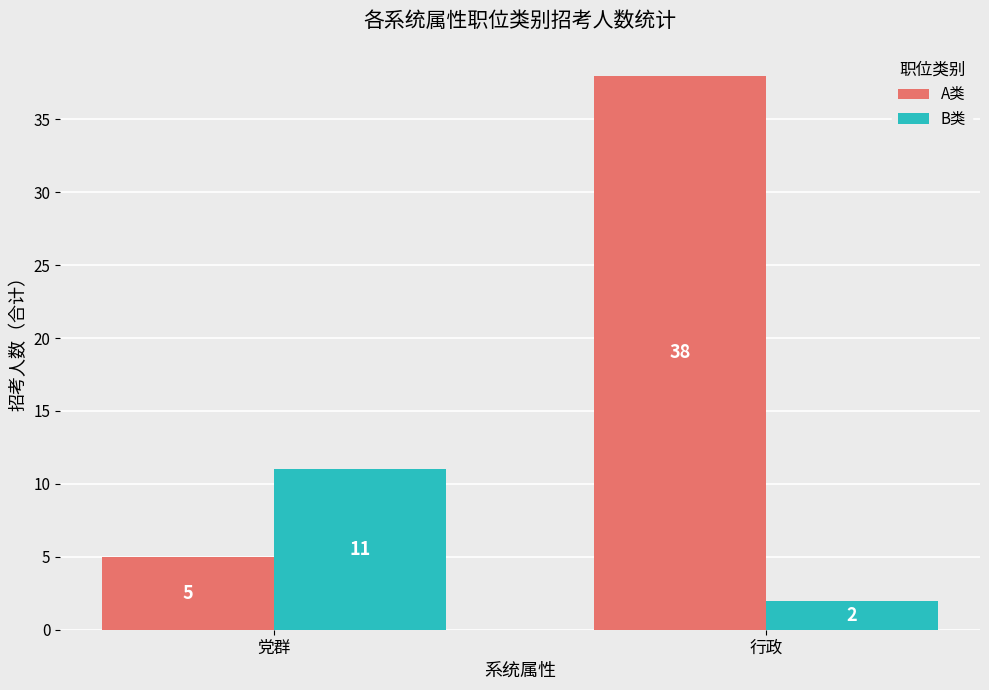

What is the difference between the B类 values at 行政 and 党群?

9